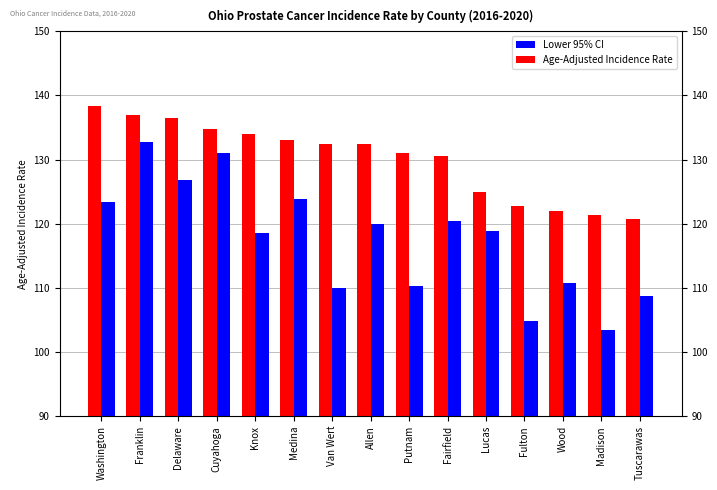

What value does the Age-Adjusted Incidence Rate series have at Cuyahoga?

134.7